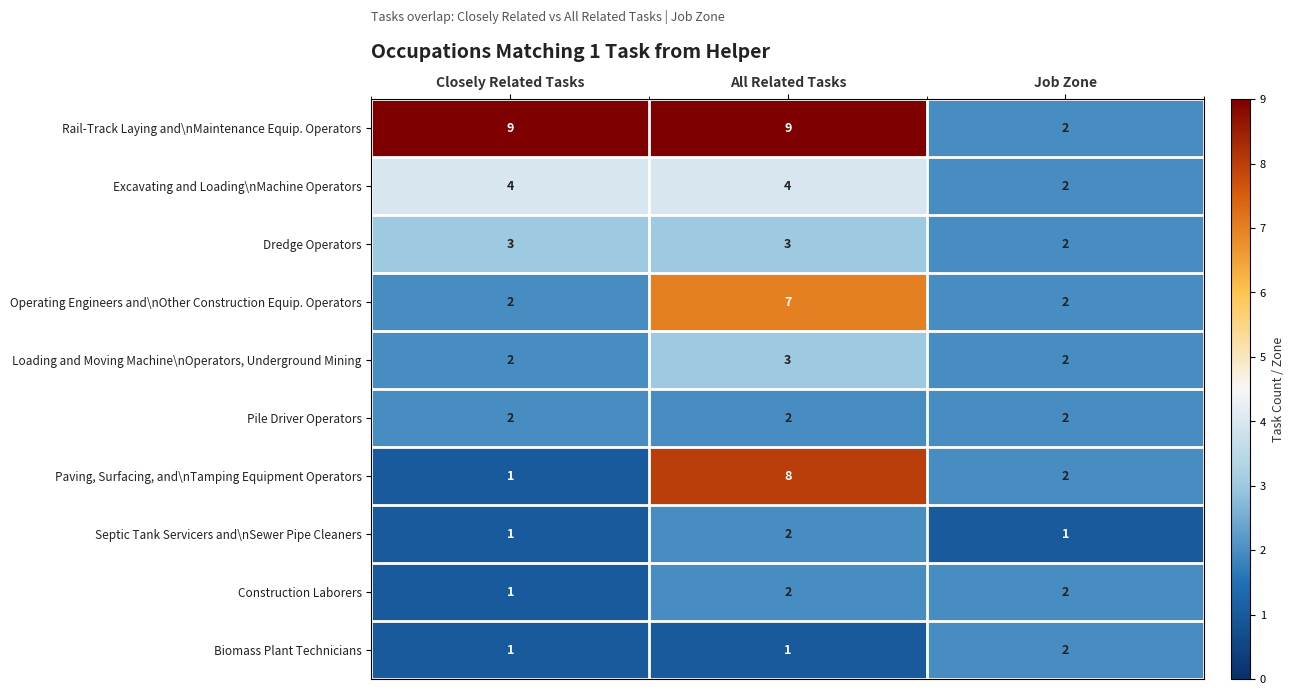

How many categories are shown in the chart?

3